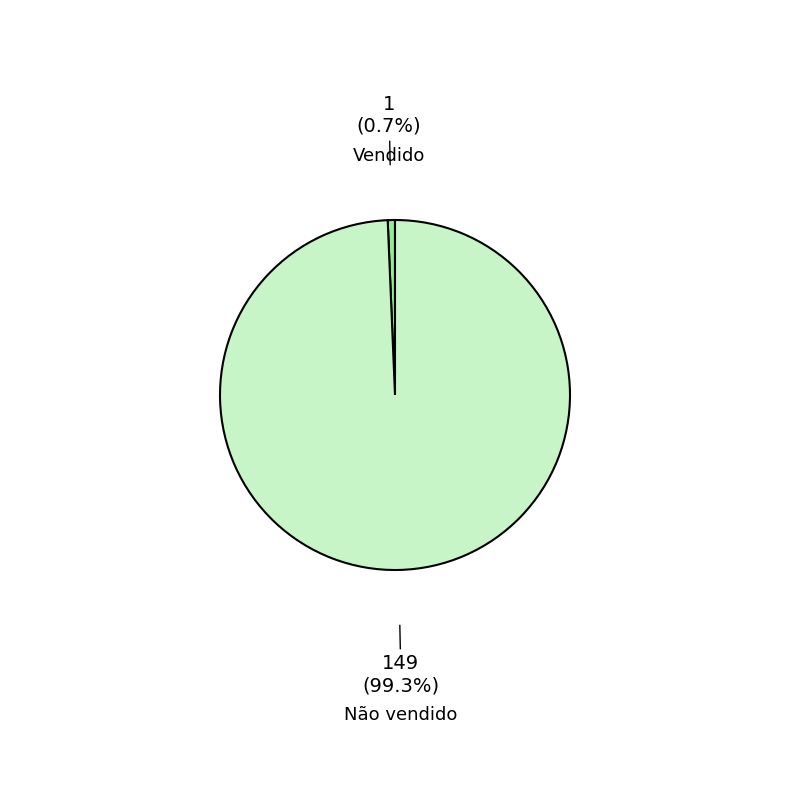

Is it true that Vendido is 1% of the pie?

True